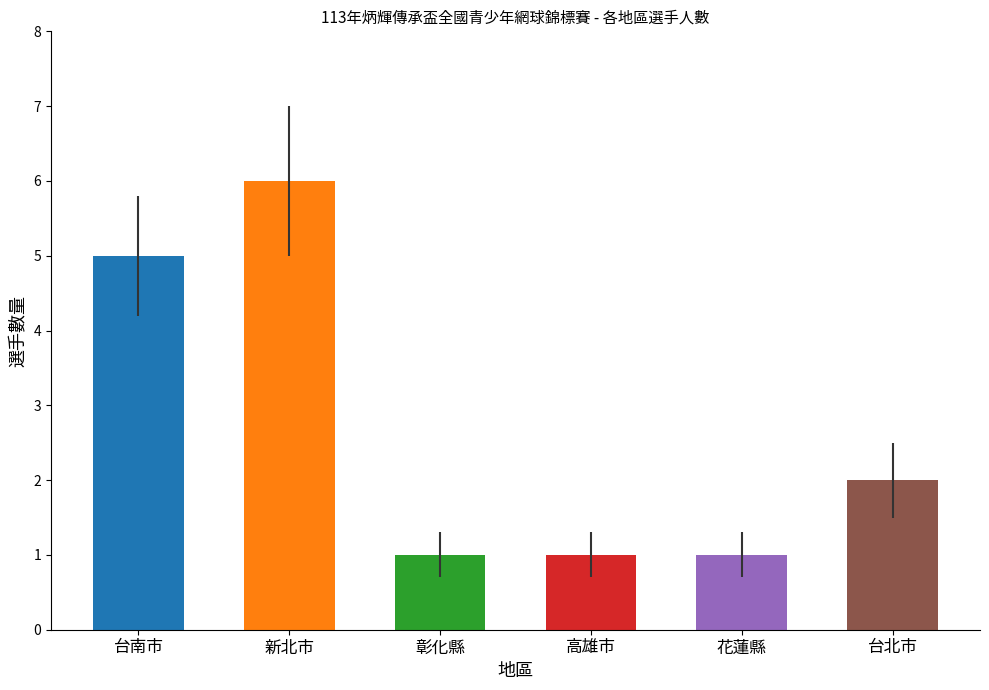

What is the difference between the maximum and minimum values?

5